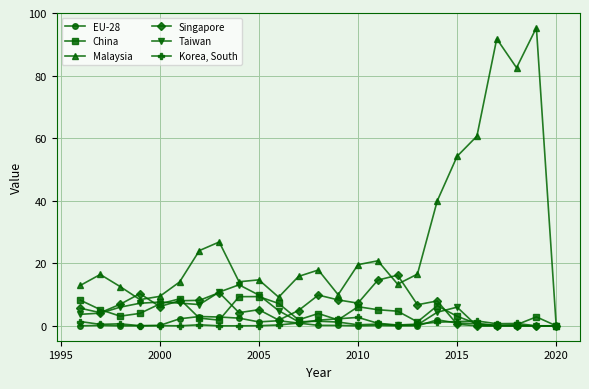

What is the highest value of the Korea, South series?

2.7